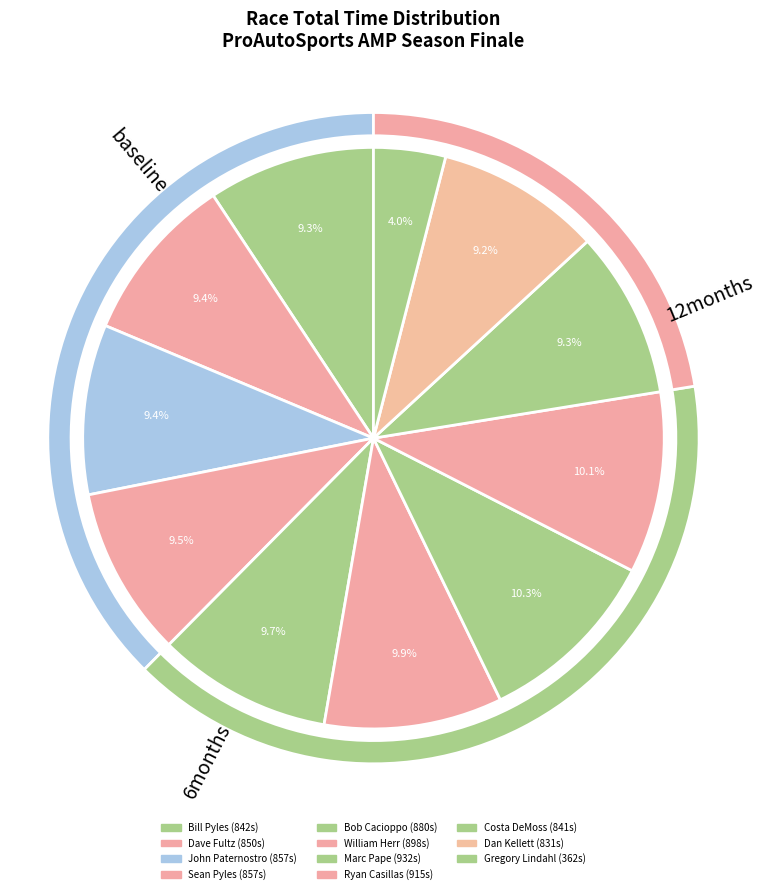

How much of the chart is everything except Bob Cacioppo?

90.3%